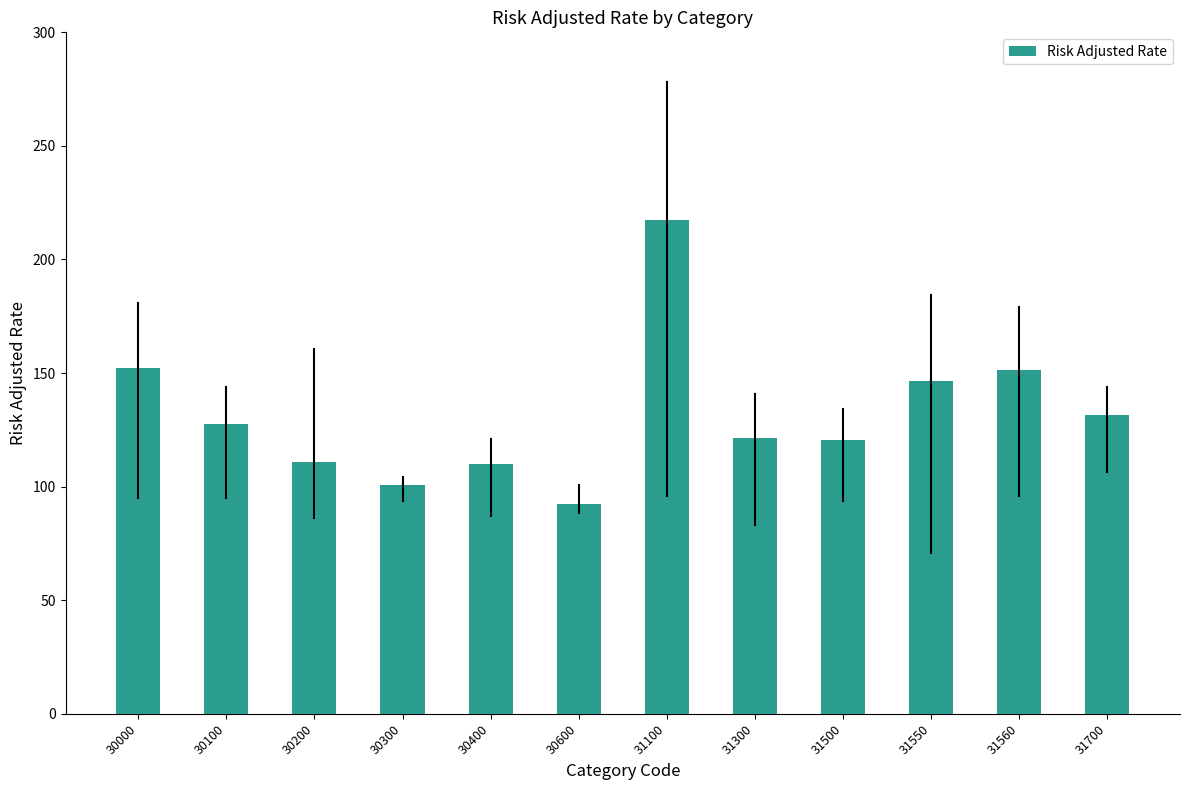

What is the difference between the values at 30400 and 30300?

8.9